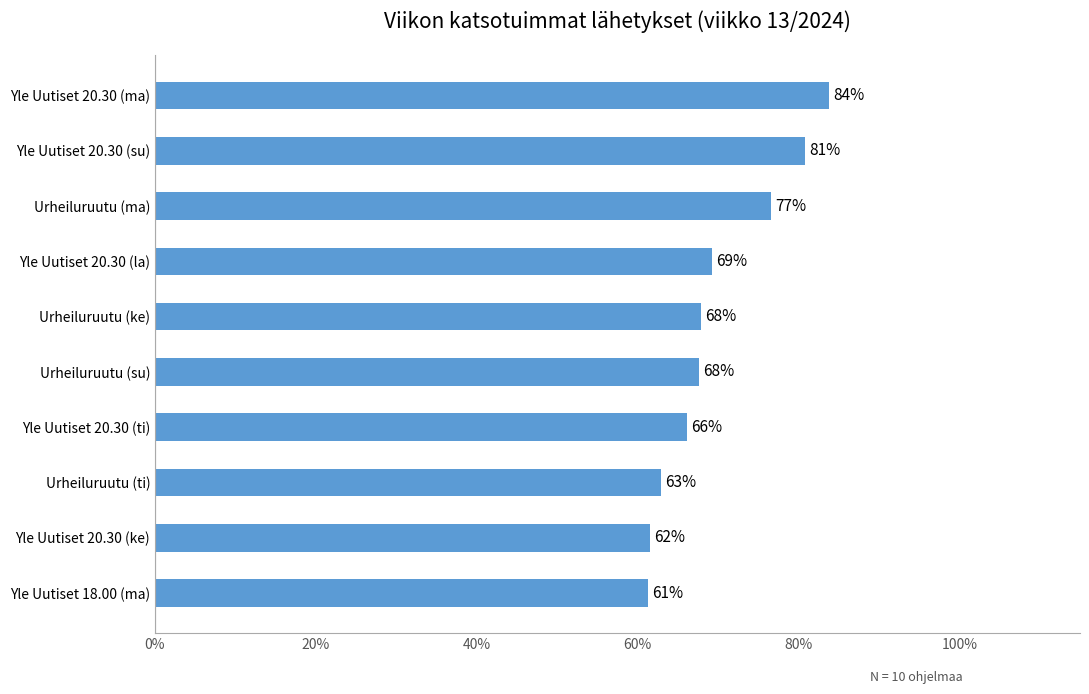

What is the sum of all values?

7.0